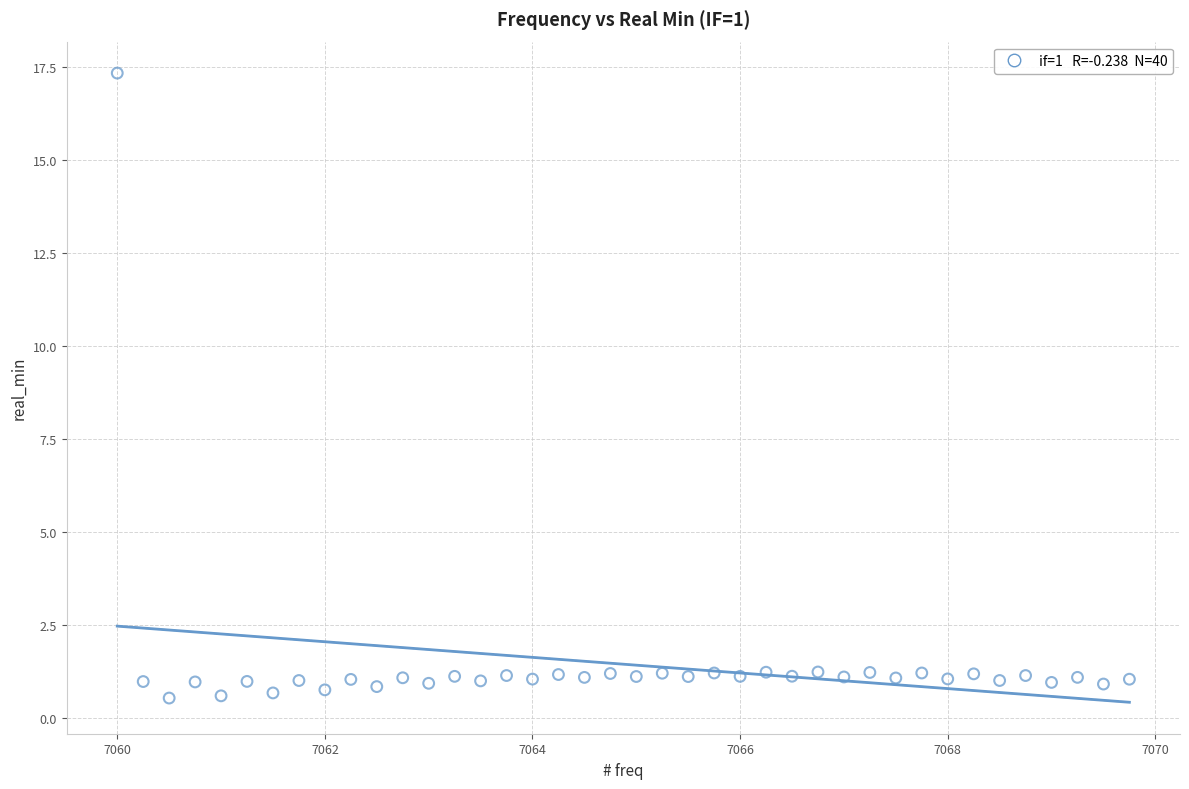

What is the range of Y values (max minus min)?

16.8